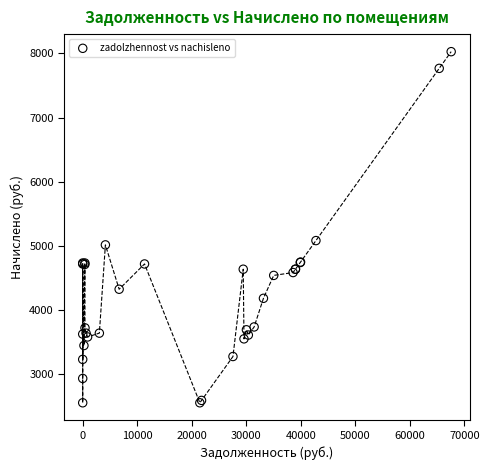

What Y value in the scatter plot is closest to 5289?

5081.5